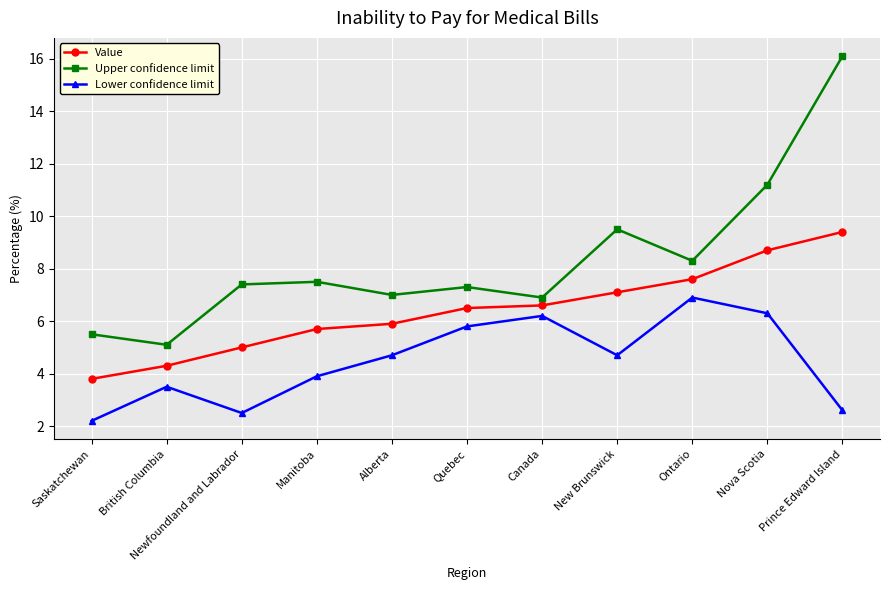

How many distinct data groups are displayed?

3